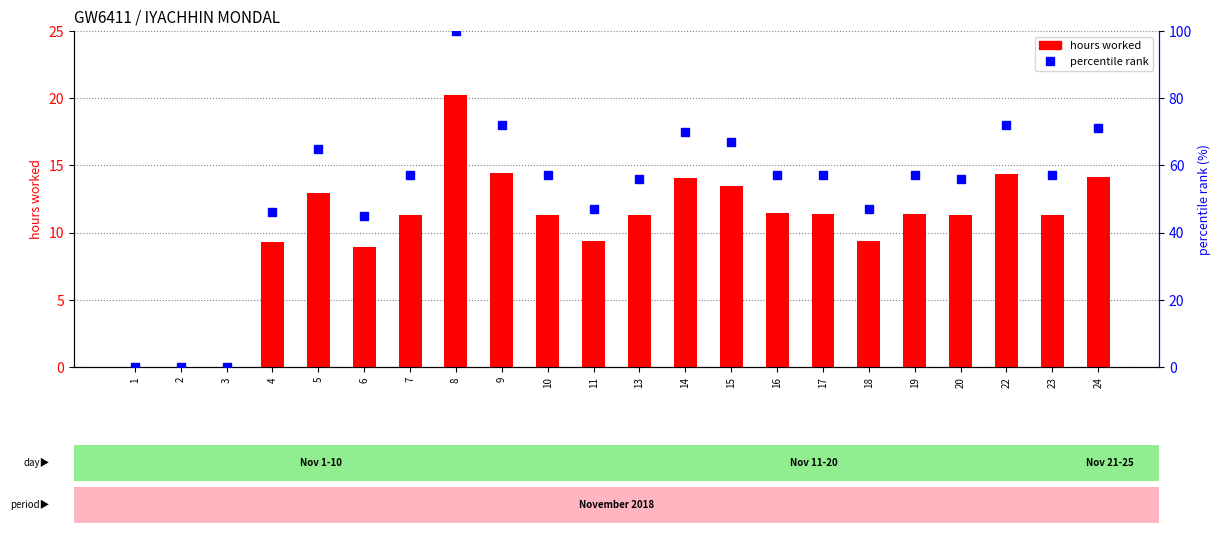

How many distinct data groups are displayed?

2